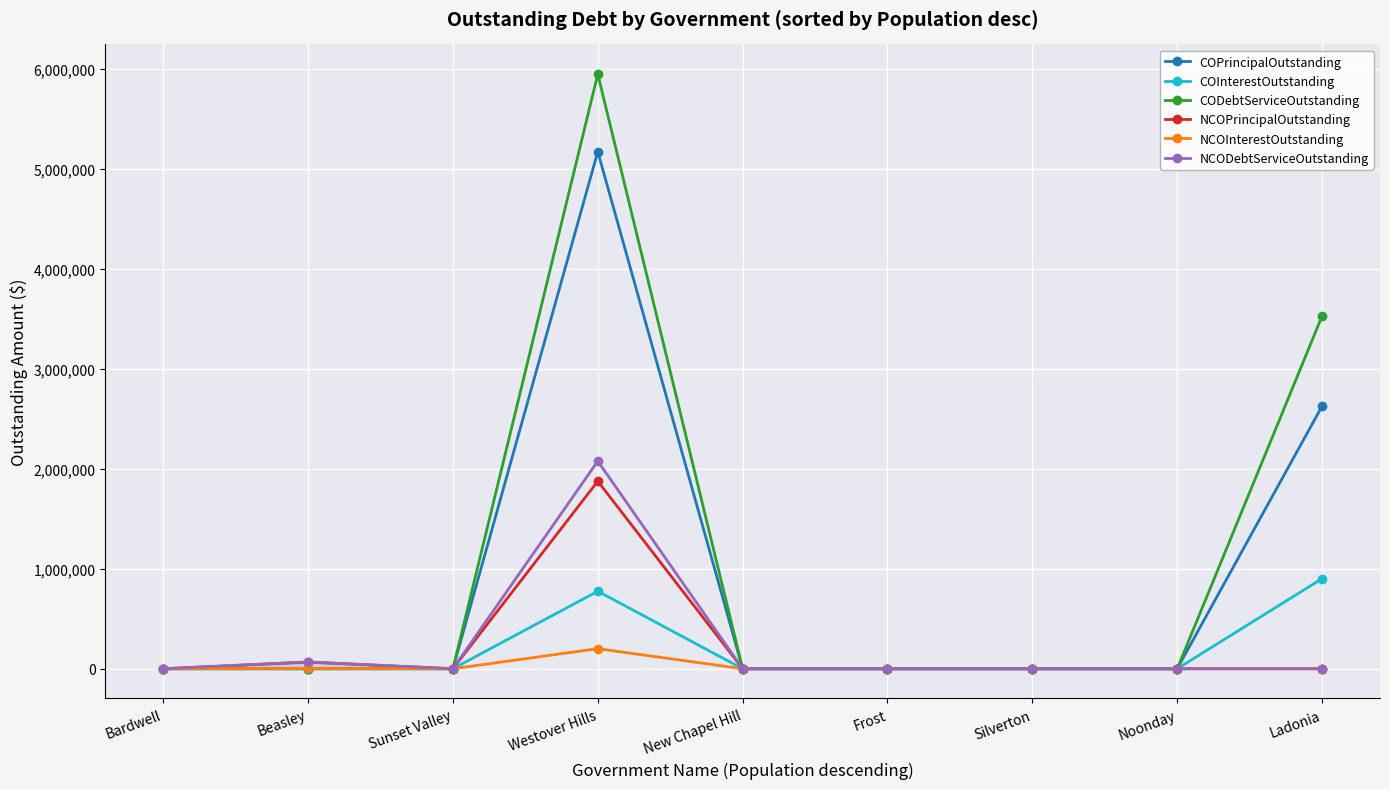

What is the value of the COInterestOutstanding point at the 9th from the left?

900832.5